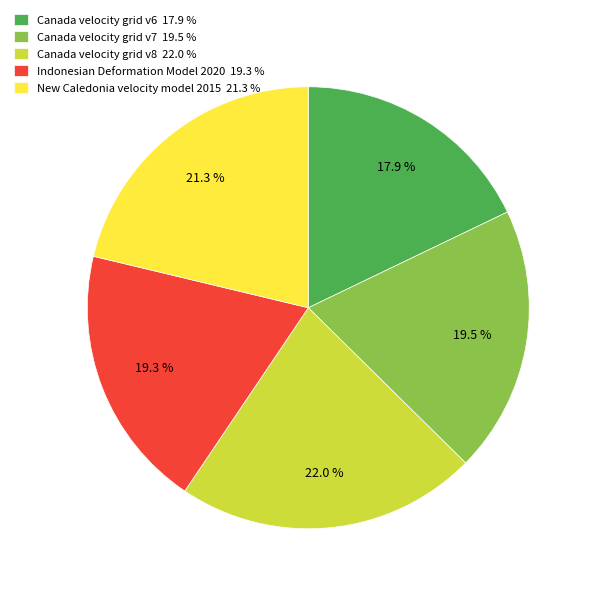

Combined, do Indonesian Deformation Model 2020 19.3 % and Canada velocity grid v7 19.5 % account for over 50%?

No